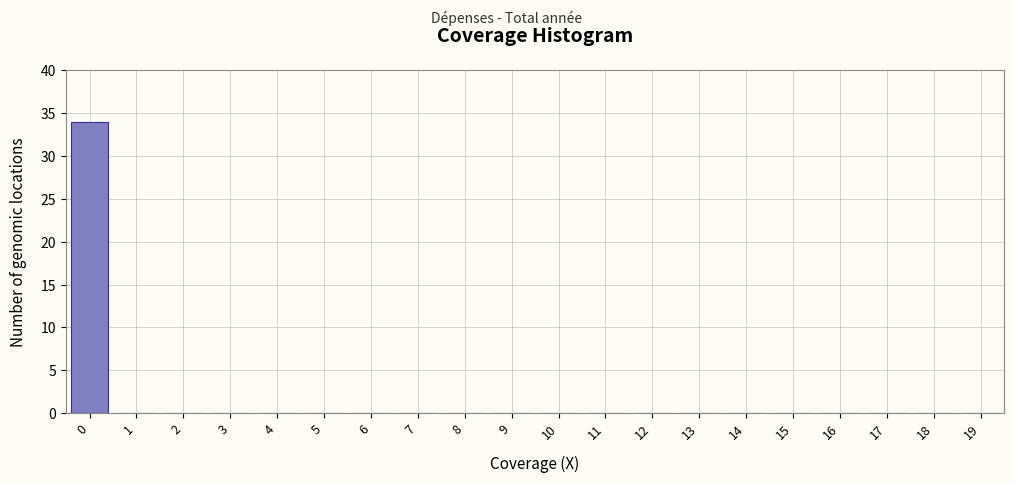

Reading left to right, list every bar in this chart as the range it spans on the x-axis followed by its height. The values are not printed on the chart, so give them approximately, as read against the axis.

-0.5 to 0.5: 34
0.5 to 1.5: 0
1.5 to 2.5: 0
2.5 to 3.5: 0
3.5 to 4.5: 0
4.5 to 5.5: 0
5.5 to 6.5: 0
6.5 to 7.5: 0
7.5 to 8.5: 0
8.5 to 9.5: 0
9.5 to 10.5: 0
10.5 to 11.5: 0
11.5 to 12.5: 0
12.5 to 13.5: 0
13.5 to 14.5: 0
14.5 to 15.5: 0
15.5 to 16.5: 0
16.5 to 17.5: 0
17.5 to 18.5: 0
18.5 to 19.5: 0